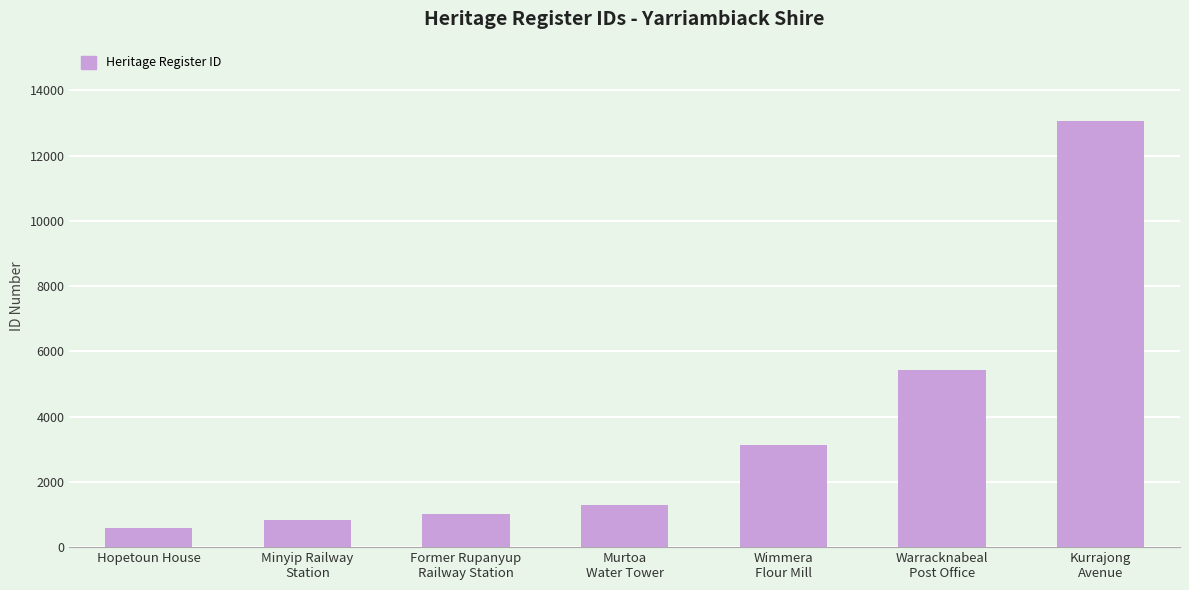

What is the greatest value displayed?

13054